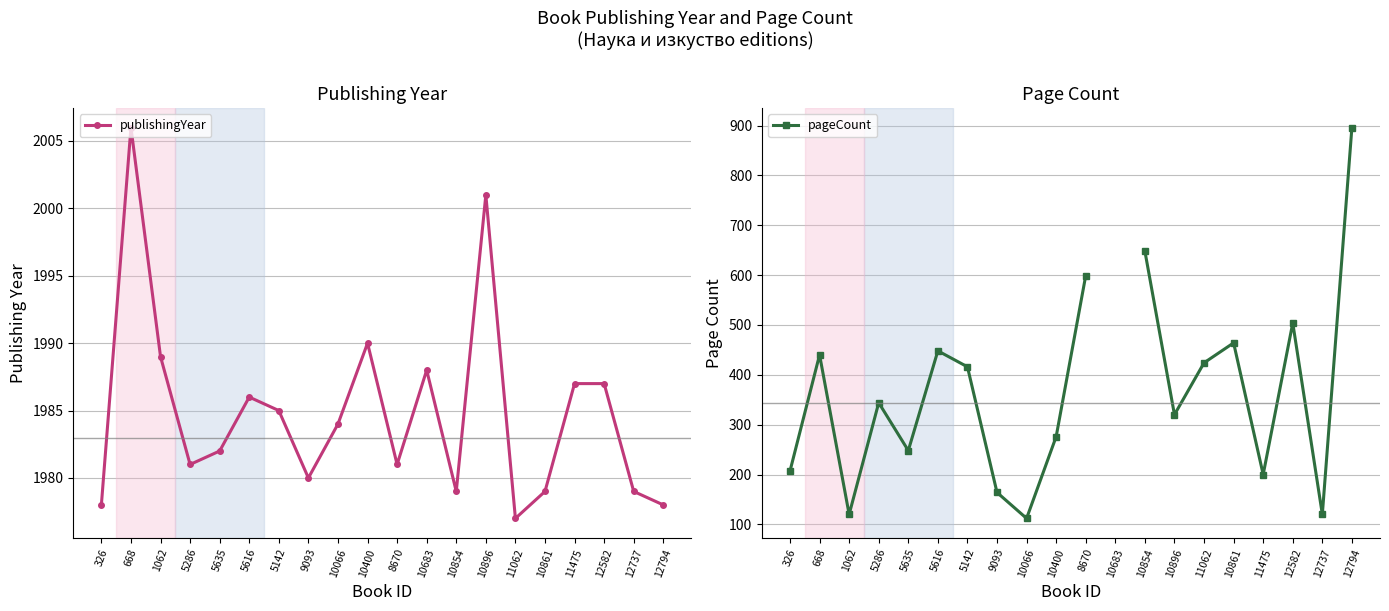

Which label corresponds to the smallest value in the chart?

10066